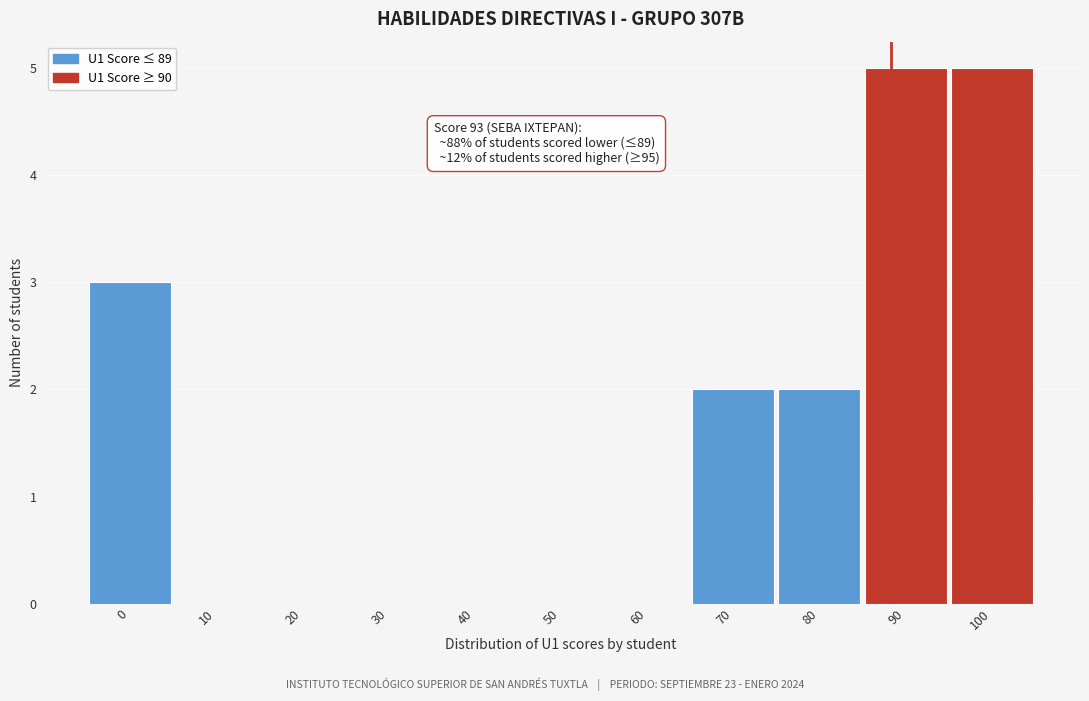

Reading left to right, transcribe all the data shown in this chart.

0=3	10=0	20=0	30=0	40=0	50=0	60=0	70=2	80=2	90=5	100=5